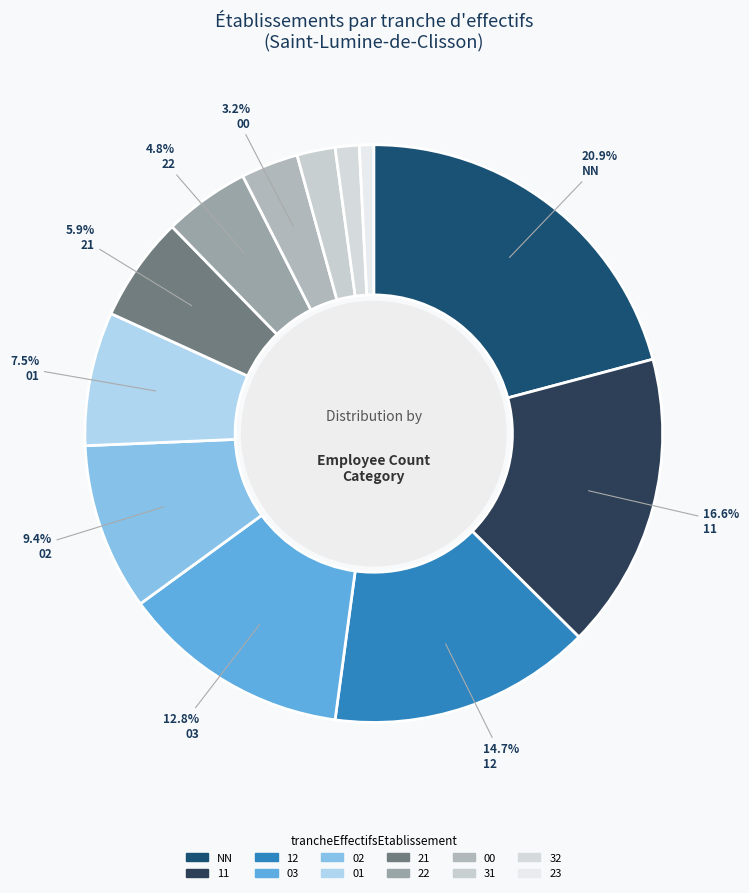

How many segments does this pie chart have?

12